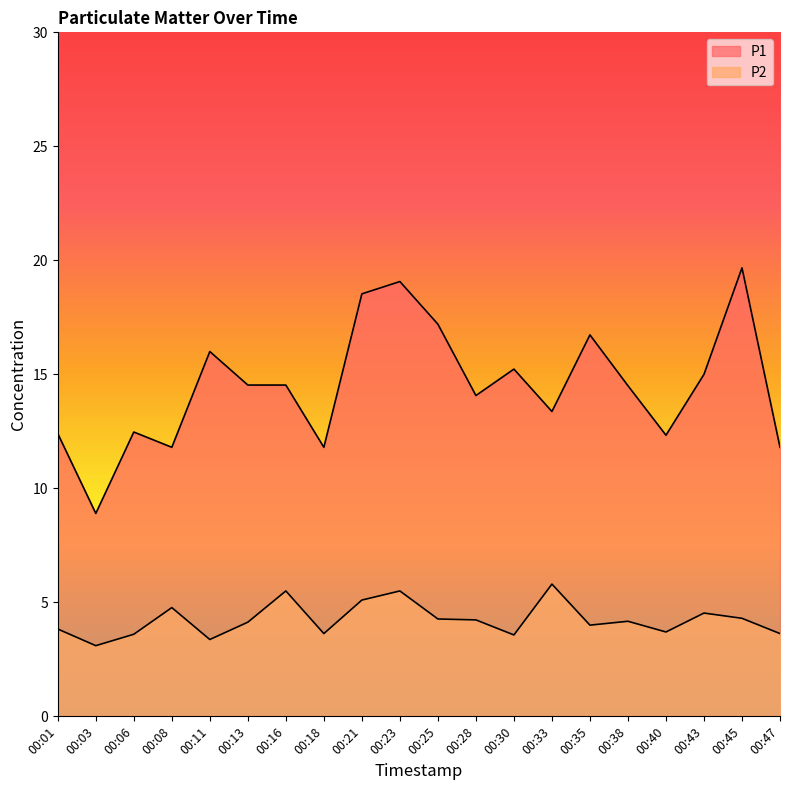

Does the chart display data point markers on the line(s)?

No